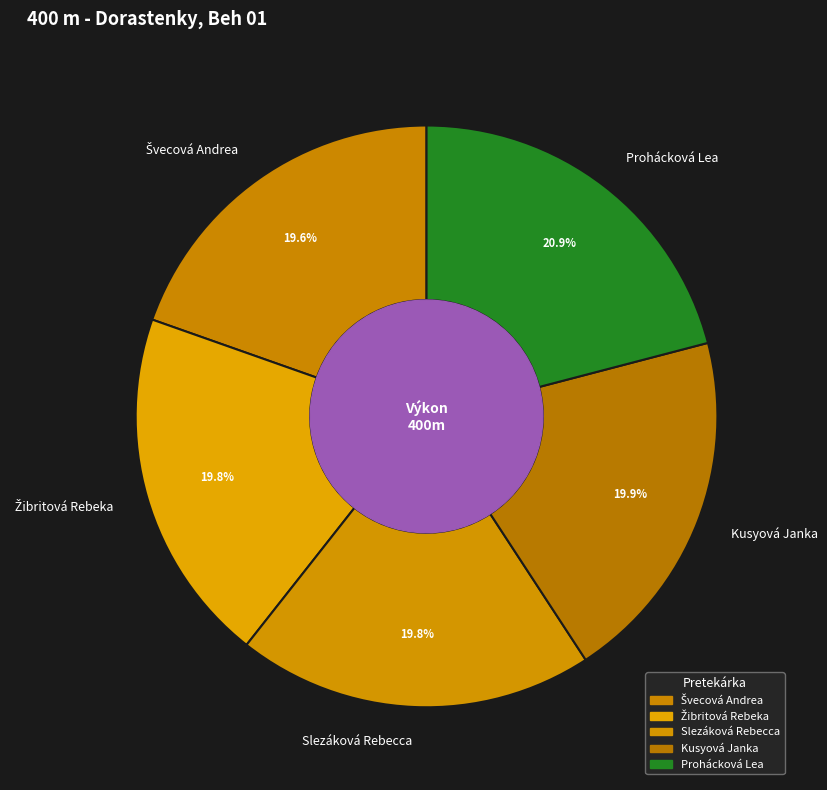

Which slice is the largest?

Prohácková Lea